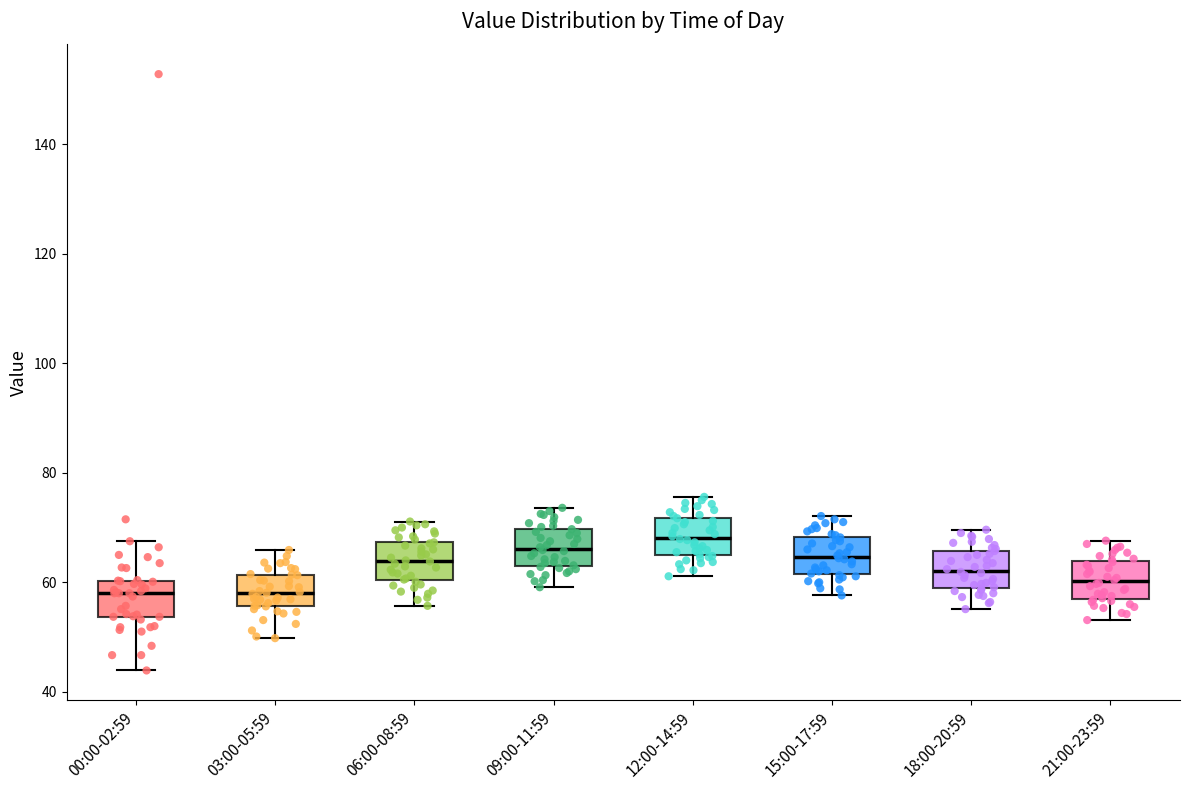

Reading left to right, transcribe this box plot: for each box, give where its median line is, the range the box spans, and where its two whiskers end, as read against the y-axis. The values are not printed on the chart, so give them approximately, as read against the axis.

00:00-02:59: median 58, box 54 to 60, whiskers 44 to 68
03:00-05:59: median 58, box 56 to 62, whiskers 50 to 66
06:00-08:59: median 64, box 60 to 68, whiskers 56 to 72
09:00-11:59: median 66, box 64 to 70, whiskers 60 to 74
12:00-14:59: median 68, box 66 to 72, whiskers 62 to 76
15:00-17:59: median 64, box 62 to 68, whiskers 58 to 72
18:00-20:59: median 62, box 60 to 66, whiskers 56 to 70
21:00-23:59: median 60, box 58 to 64, whiskers 54 to 68